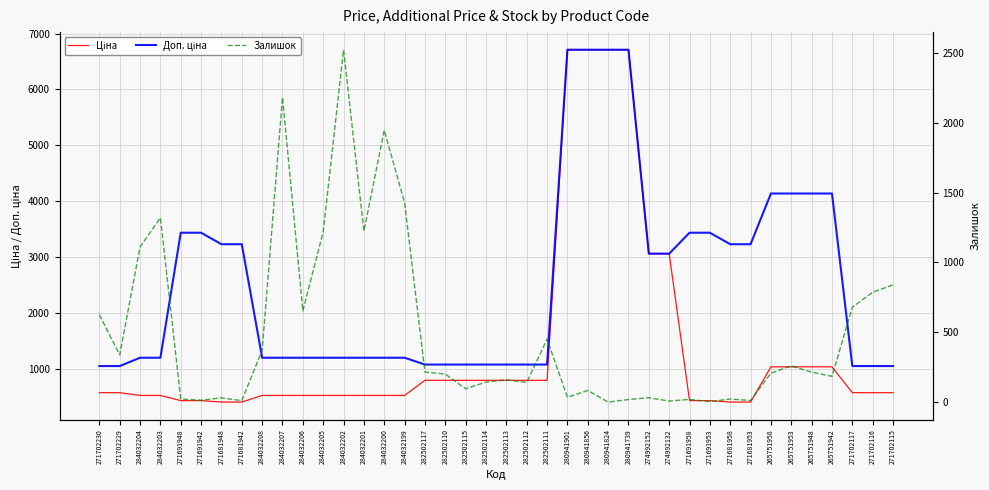

The value of Залишок at 284032207 is 1348.7. True or false?

False